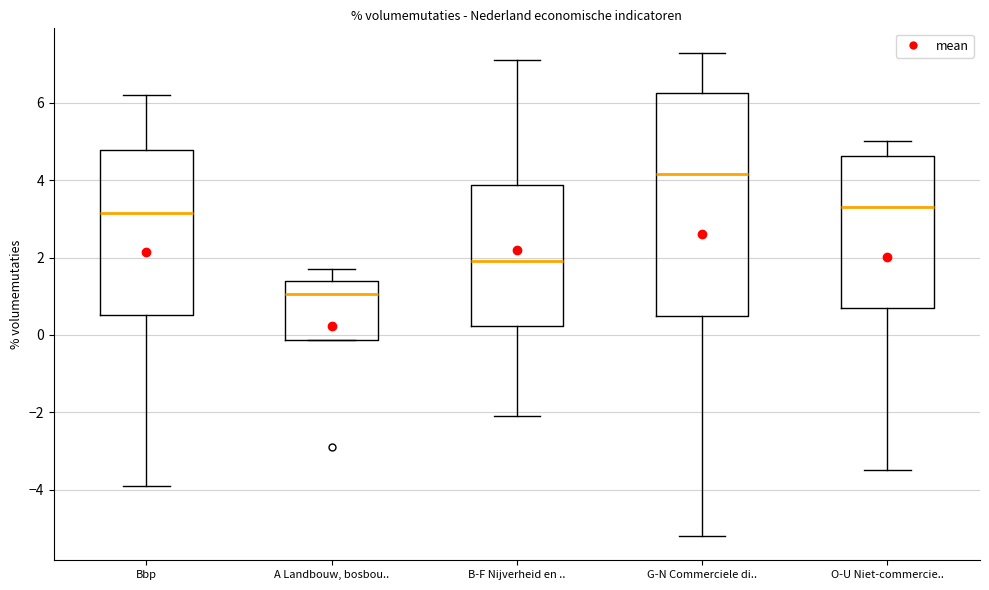

Reading left to right, transcribe this box plot: for each box, give where its median line is, the range the box spans, and where its two whiskers end, as read against the y-axis. The values are not printed on the chart, so give them approximately, as read against the axis.

Bbp: median 3.2, box 0.6 to 4.8, whiskers -3.8 to 6.2
A Landbouw, bosbou..: median 1.0, box -0.2 to 1.4, whiskers -0.2 to 1.8
B-F Nijverheid en ..: median 2.0, box 0.2 to 3.8, whiskers -2.0 to 7.2
G-N Commerciele di..: median 4.2, box 0.6 to 6.2, whiskers -5.2 to 7.4
O-U Niet-commercie..: median 3.4, box 0.8 to 4.6, whiskers -3.4 to 5.0